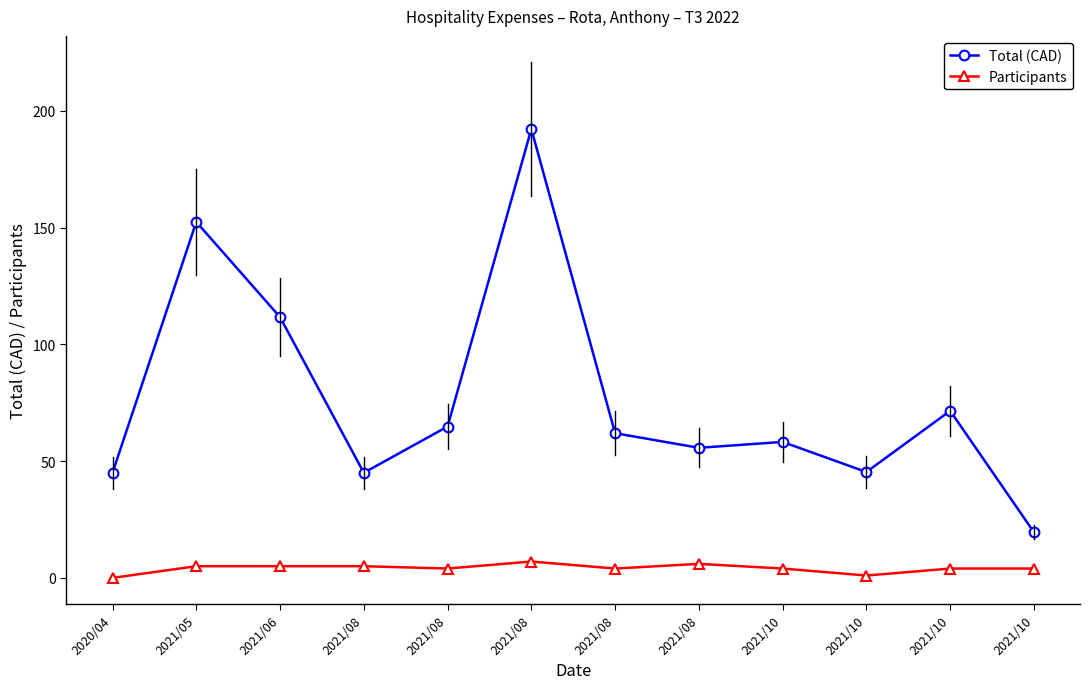

Which label corresponds to the largest value in the chart?

2021/08